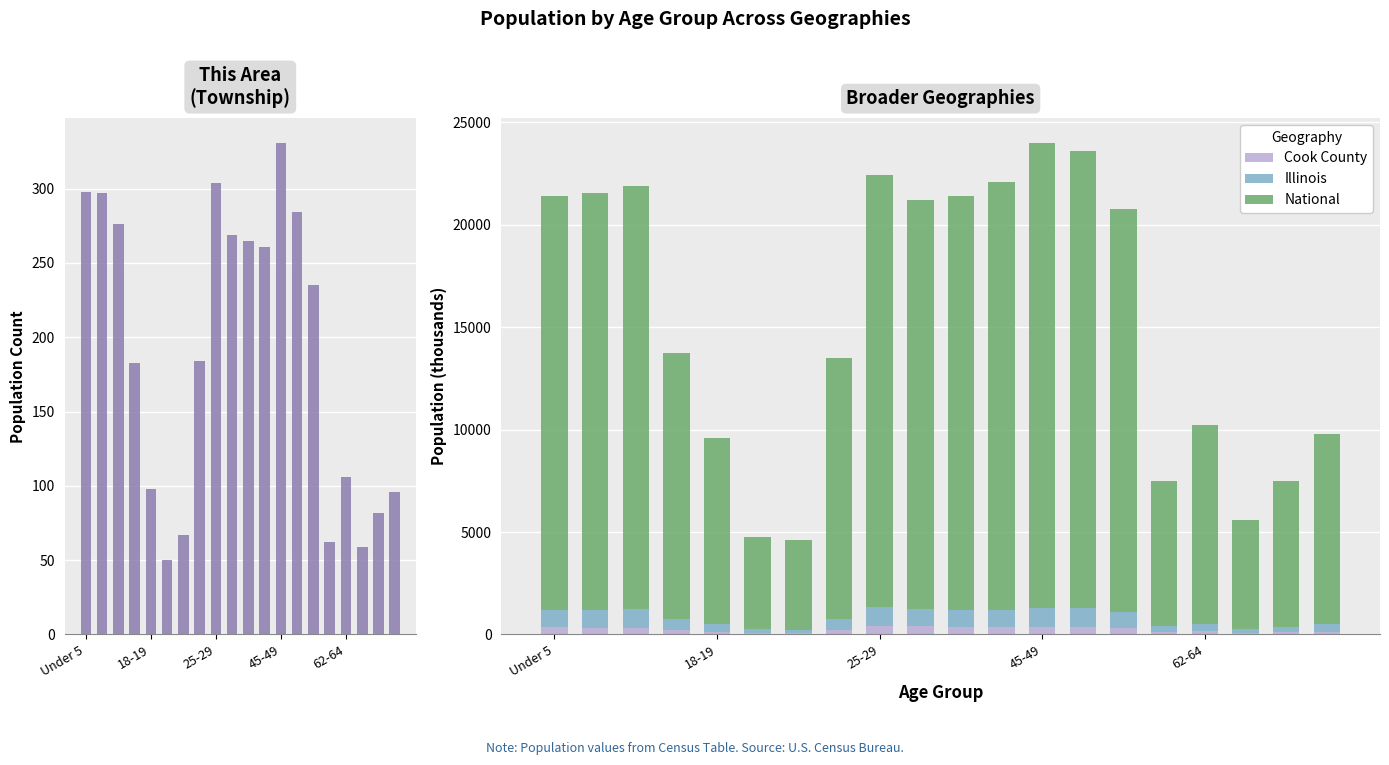

The National series shows 5979.9 at 19. True or false?

False